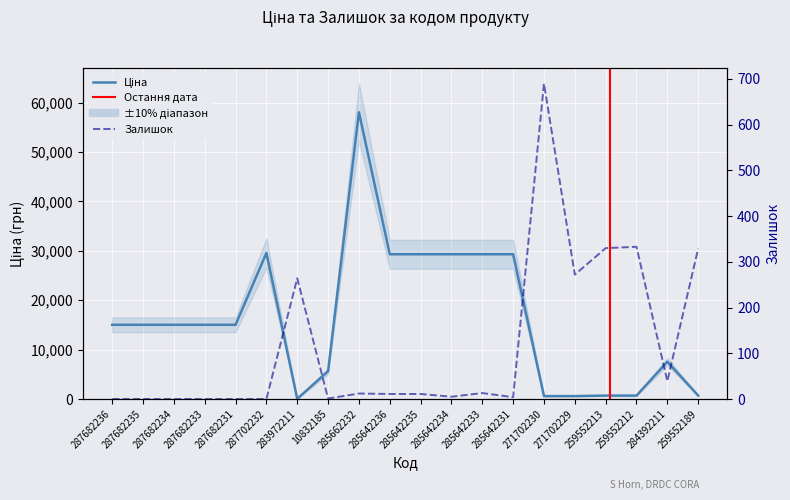

Between which two adjacent categories do Залишок and Ціна first intersect?

287702232 and 283972211